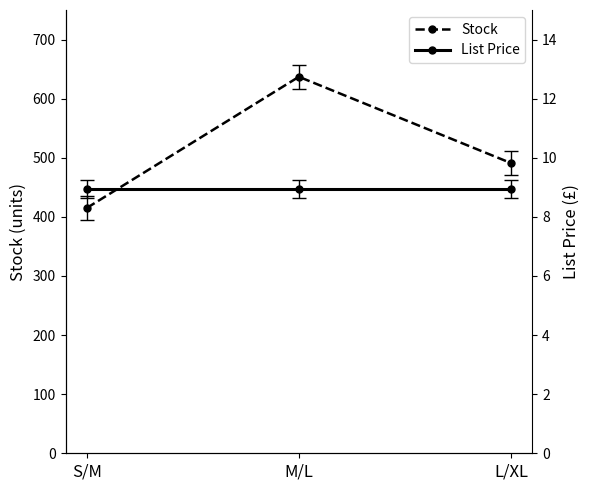

Which series changed the most between S/M and M/L?

Stock